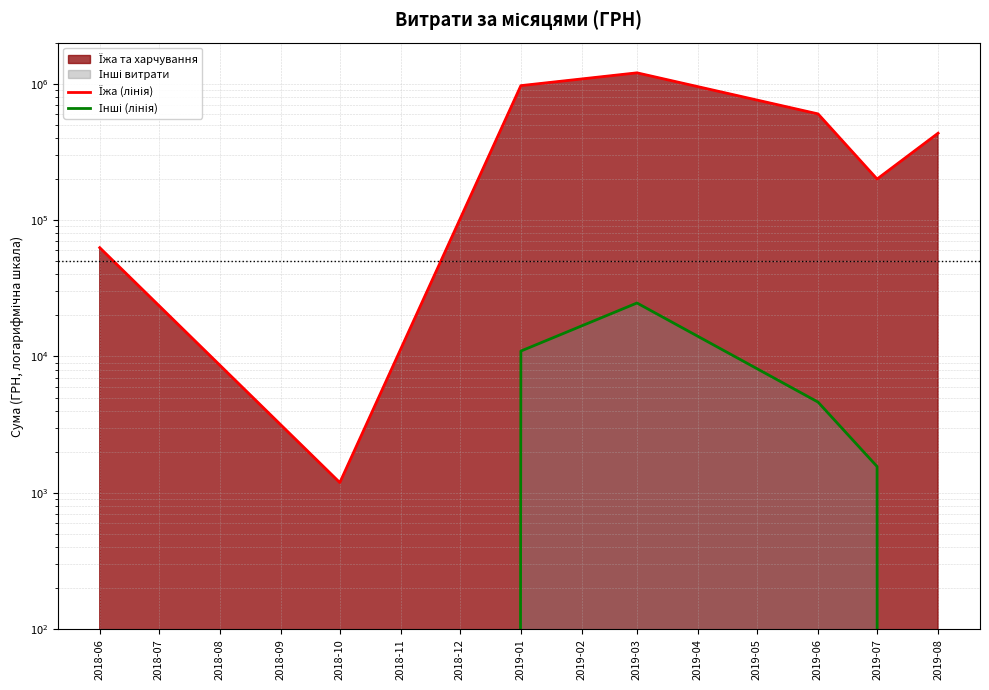

True or false: Інші (лінія) has more than 0 interior local peaks.

True